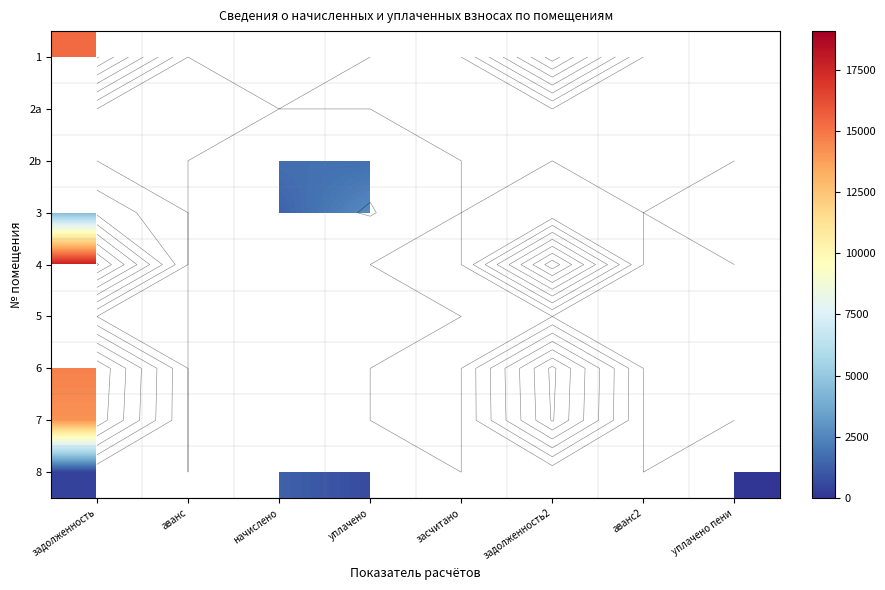

At which category is the sum across all series the highest?

задолженность2